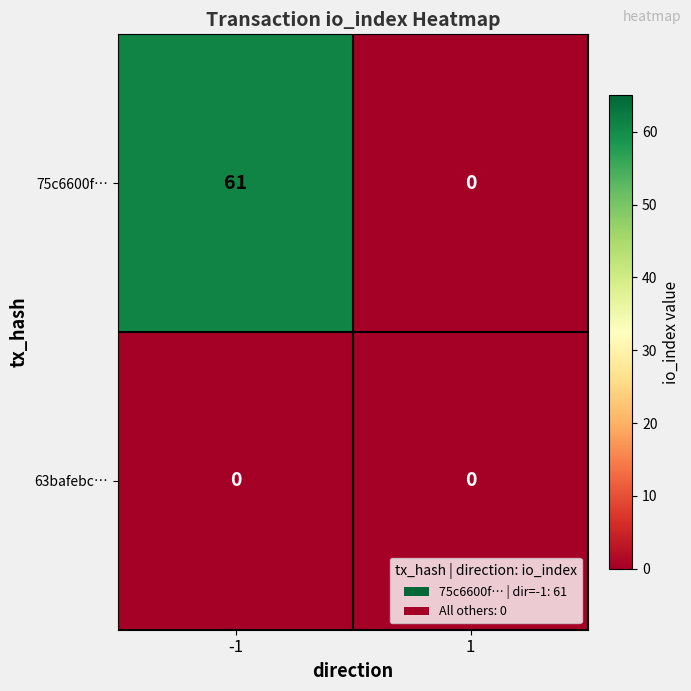

Is it true that 63bafebc… equals 0 at 1?

True